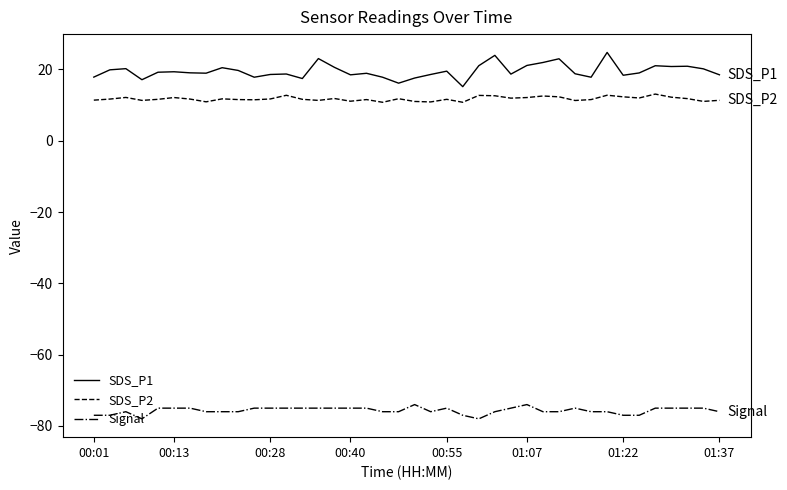

True or false: Signal and SDS_P1 cross at least once.

False